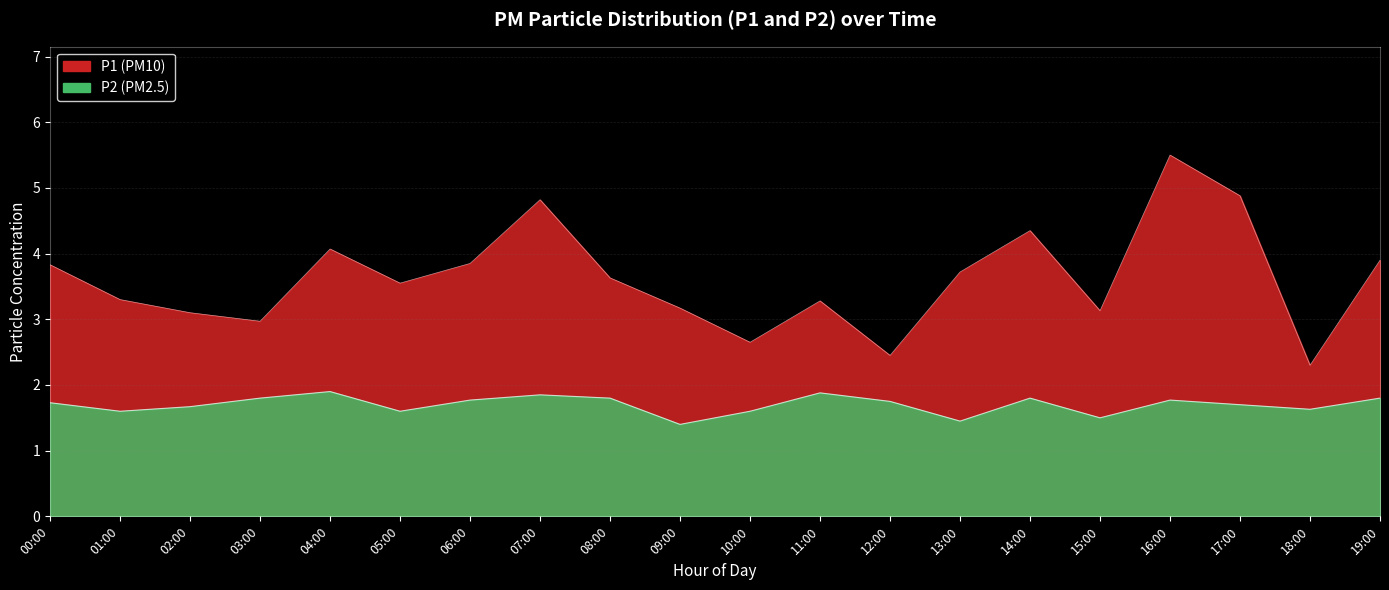

Which series has the largest total across all categories?

P1